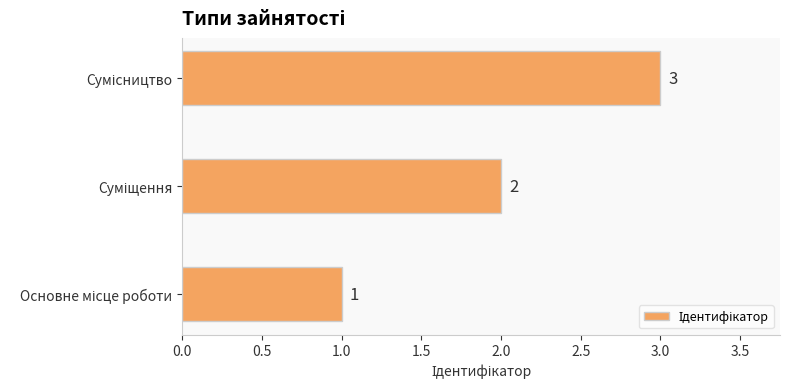

What is the sum of all values?

6